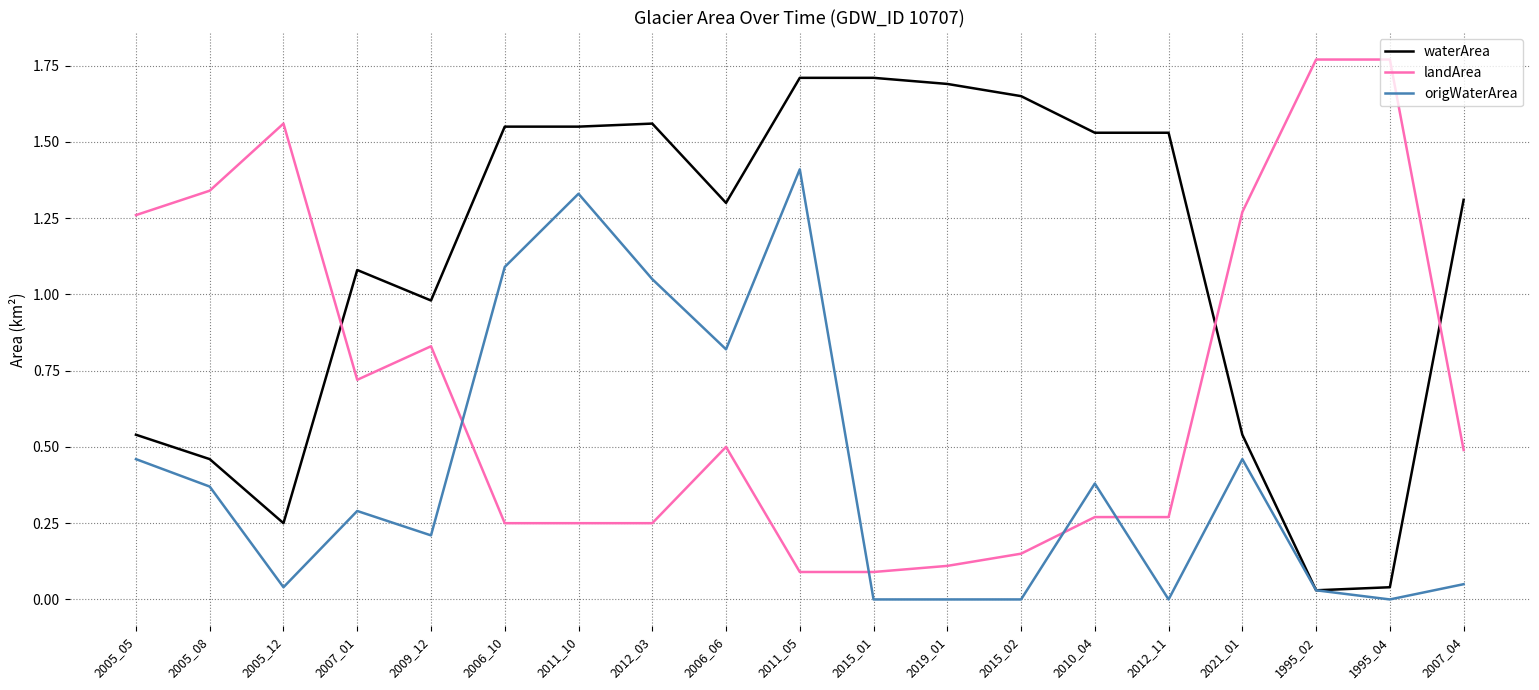

List the series in order of their peak value, highest first.

landArea, waterArea, origWaterArea